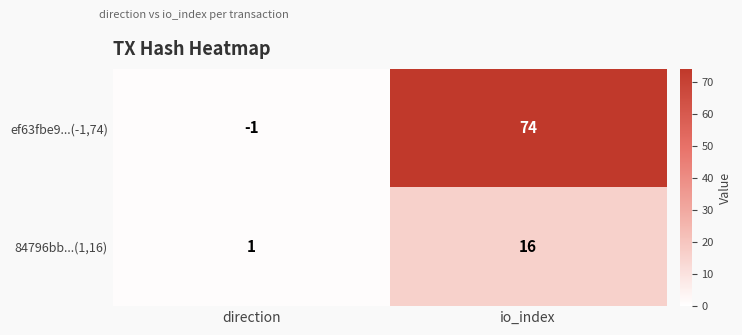

Rank the series by their maximum value, from highest to lowest.

ef63fbe9...(-1,74), 84796bb...(1,16)